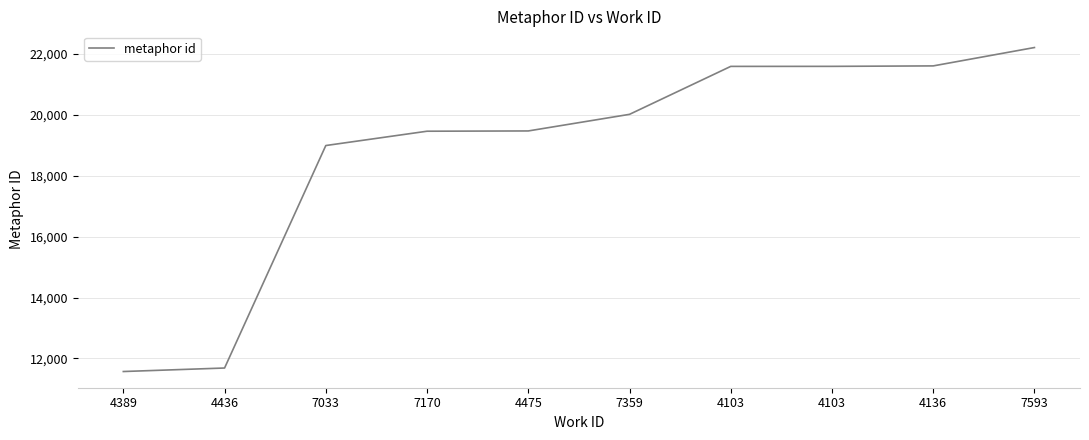

Reading right to left, extract all data points from this chart.

22207	21604	21589	21588	20014	19469	19460	18990	11687	11572